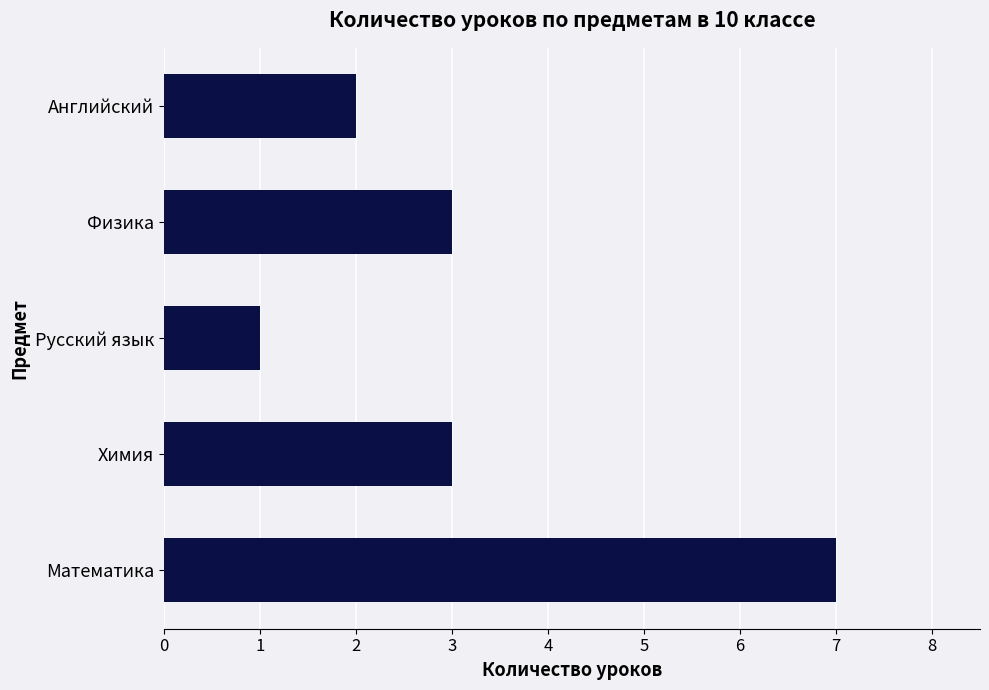

Reading top to bottom, transcribe all the data shown in this chart.

Английский=2	Физика=3	Русский язык=1	Химия=3	Математика=7